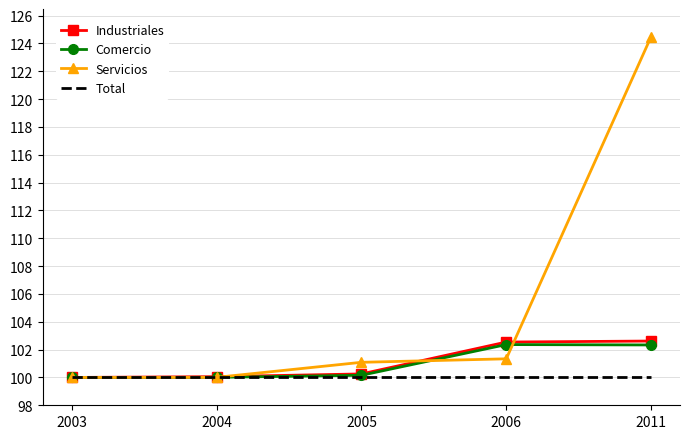

What is the highest value of the Comercio series?

102.4